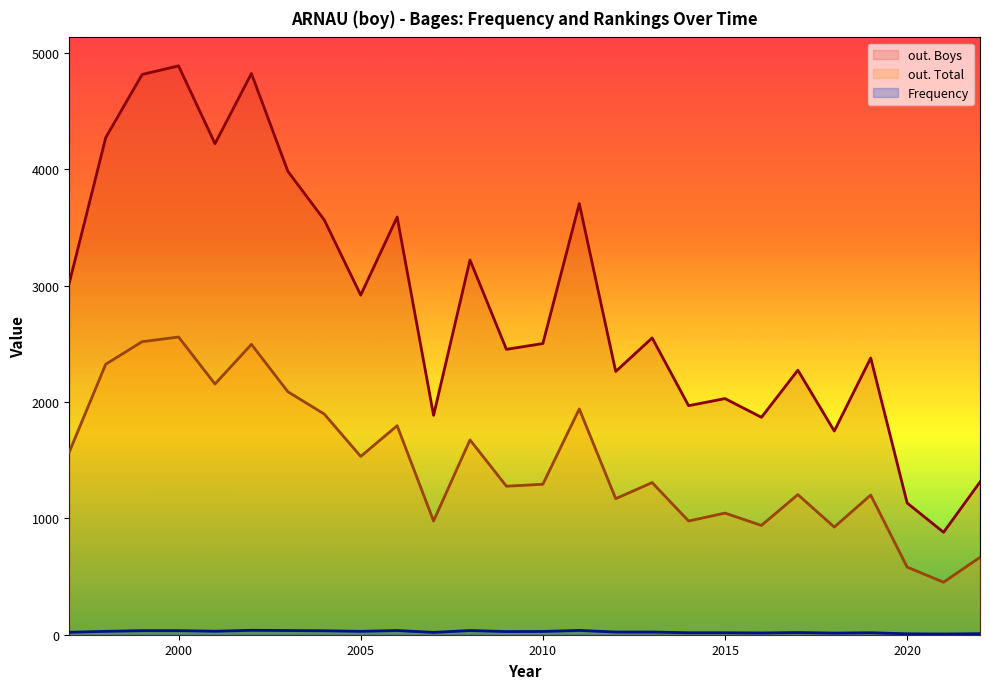

What is the total value across all series at 2008?

4930